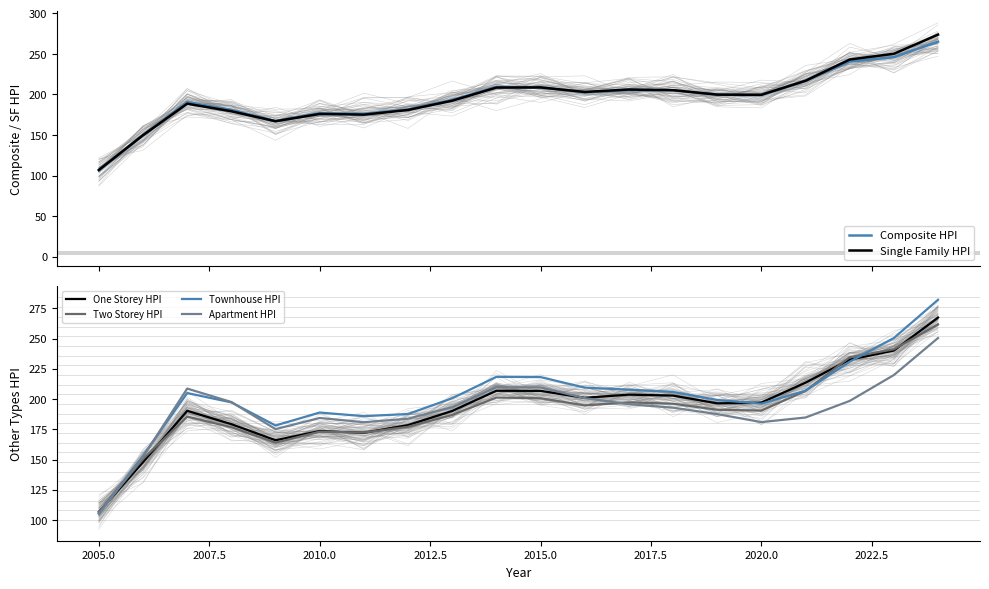

What are all the series names shown in the legend?

Composite HPI, Single Family HPI, One Storey HPI, Two Storey HPI, Townhouse HPI, Apartment HPI